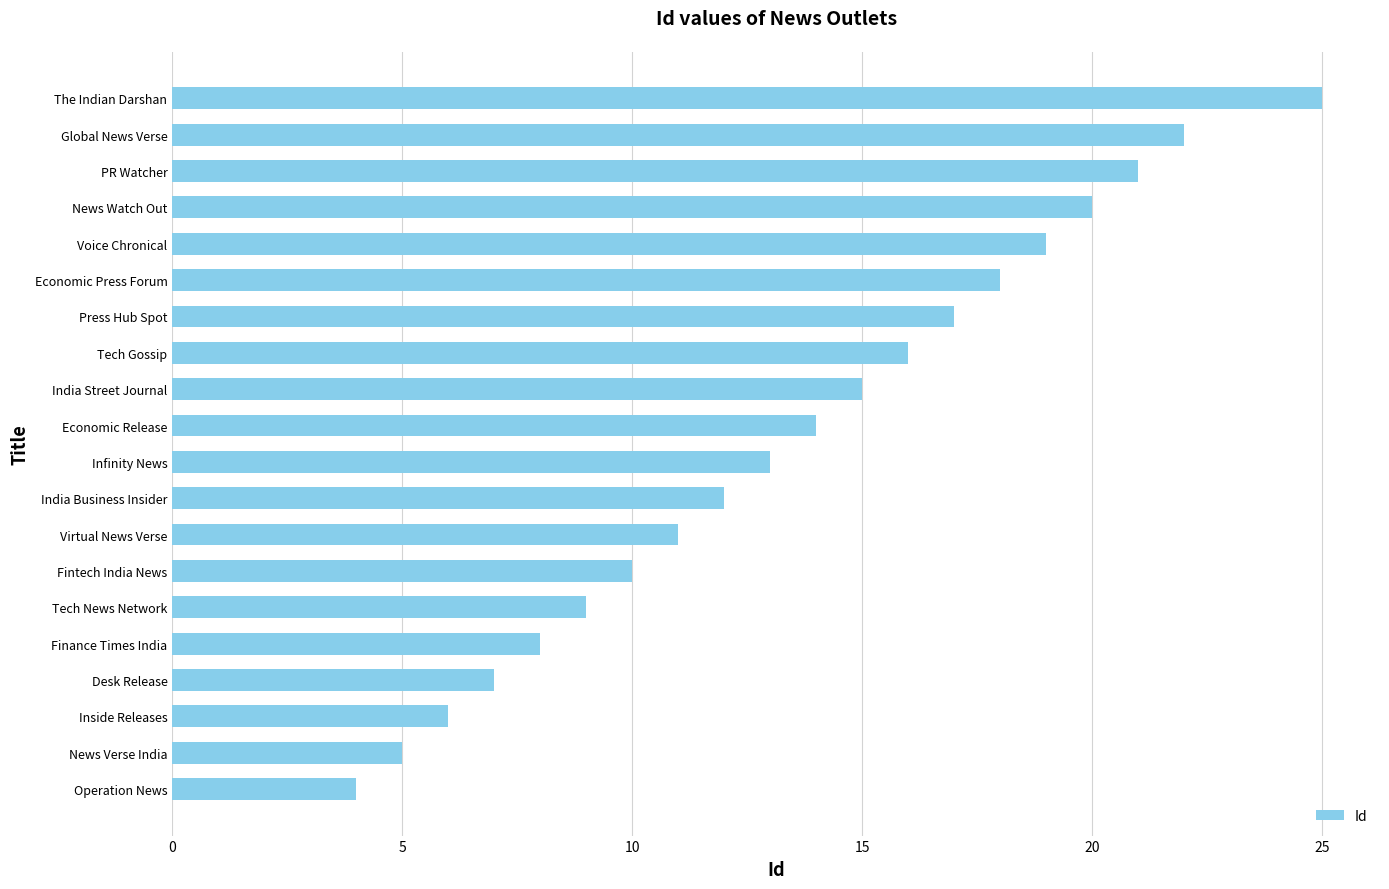

What is the sum of all values?

272